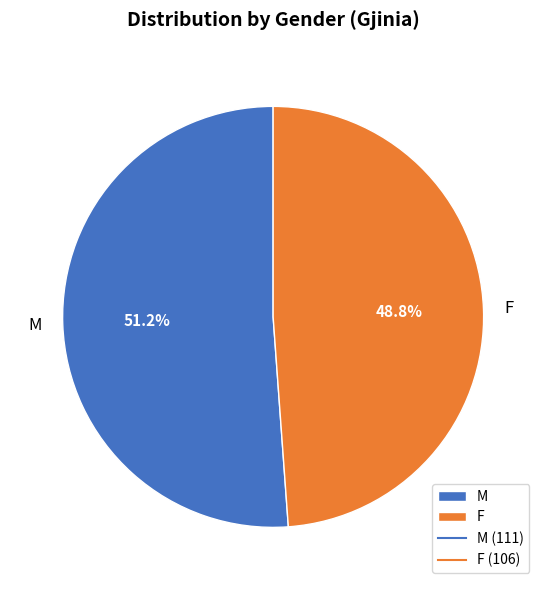

True or false: M accounts for 43% of the total.

False